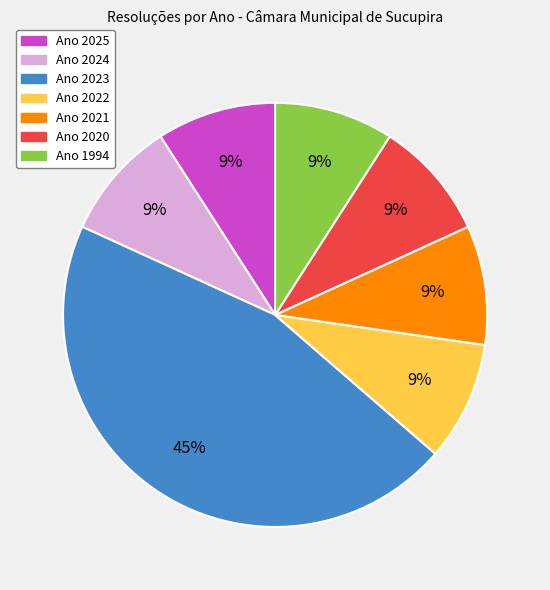

Is there a majority slice in this chart?

No